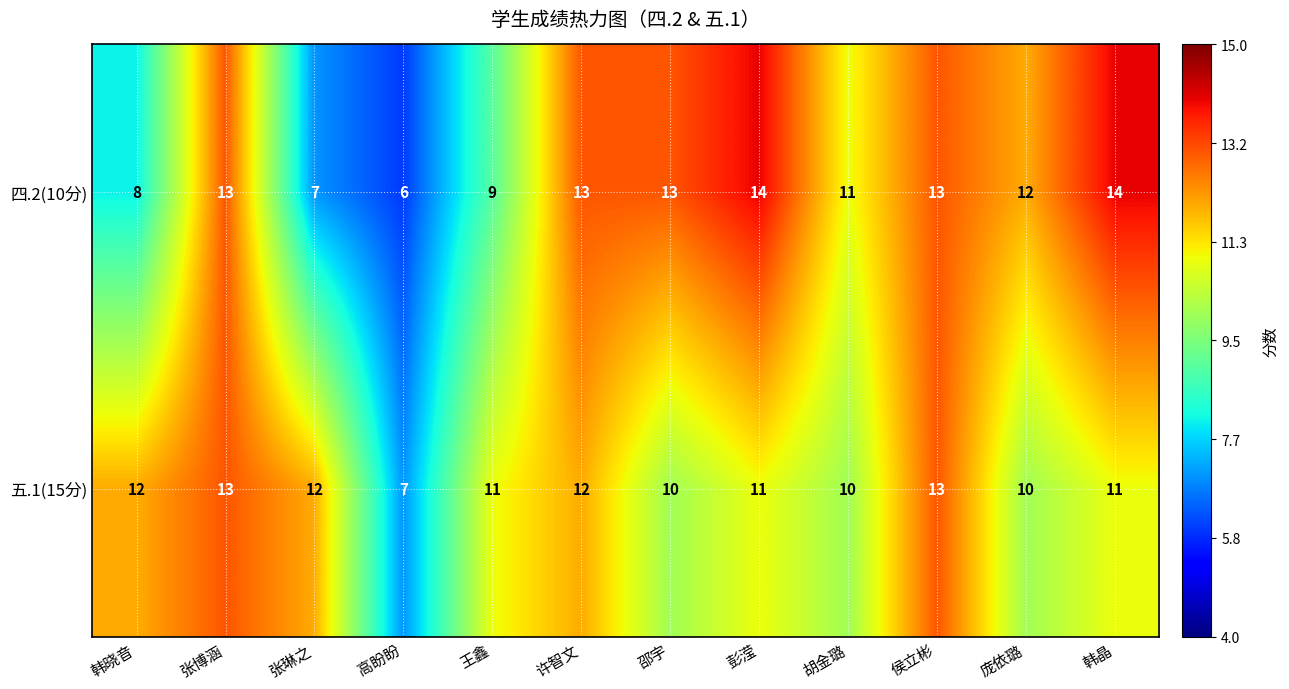

What is the difference between the maximum and minimum values in the 四.2(10分) series?

8